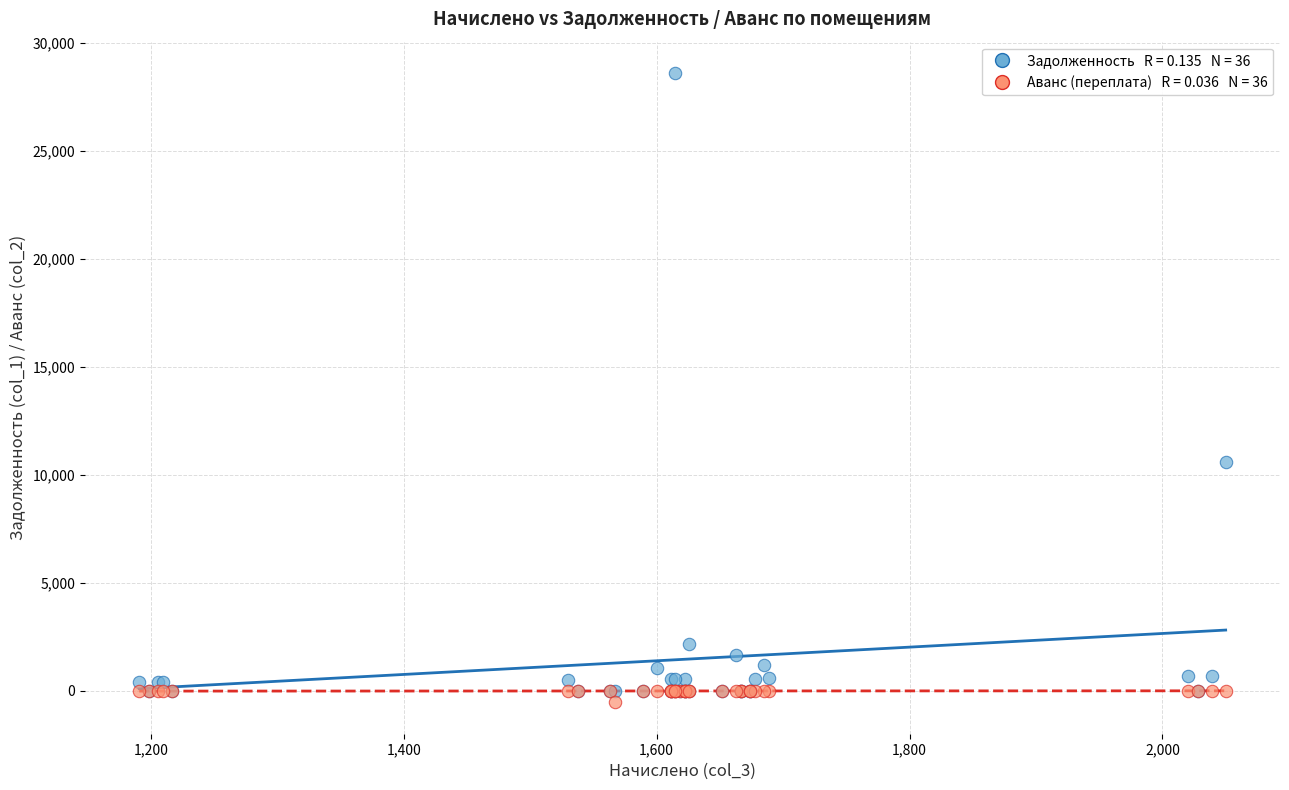

Across all series, what Y value is closest to 14024?

10564.8